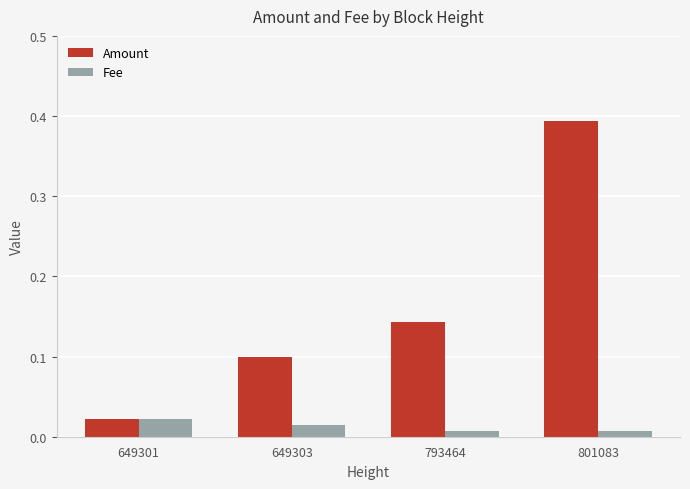

How many bars are there in total?

8